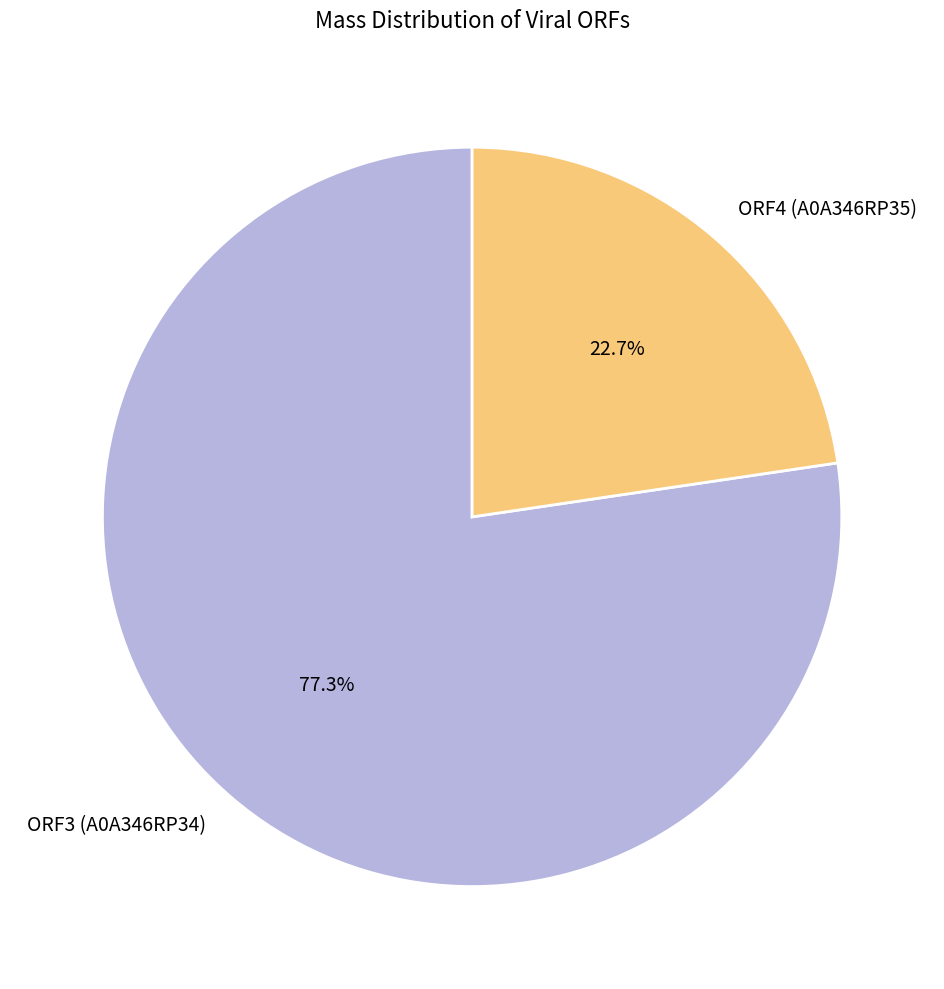

Between ORF4 (A0A346RP35) and ORF3 (A0A346RP34), which is larger?

ORF3 (A0A346RP34)